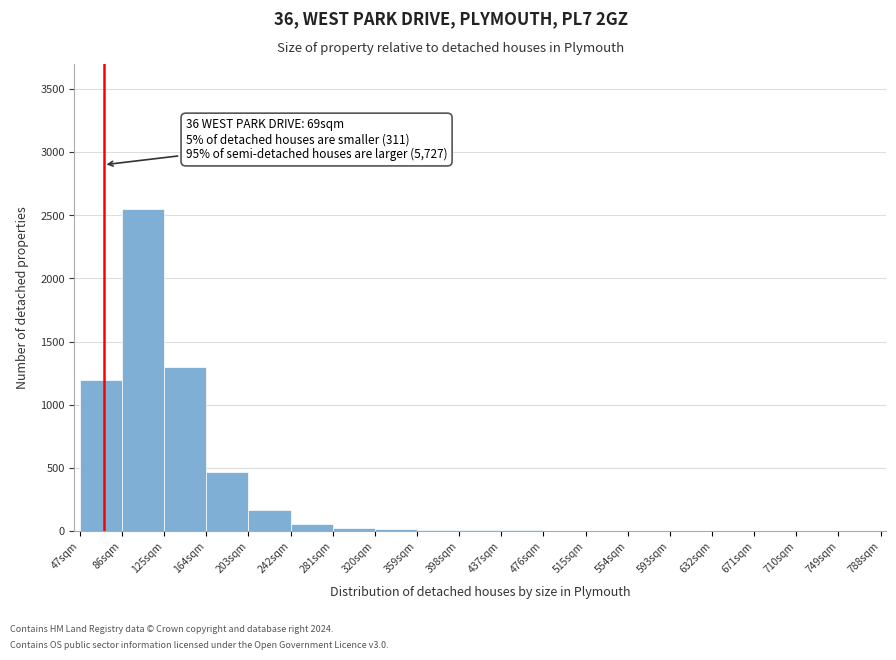

Which range on the x-axis has the tallest bar?

86 to 125